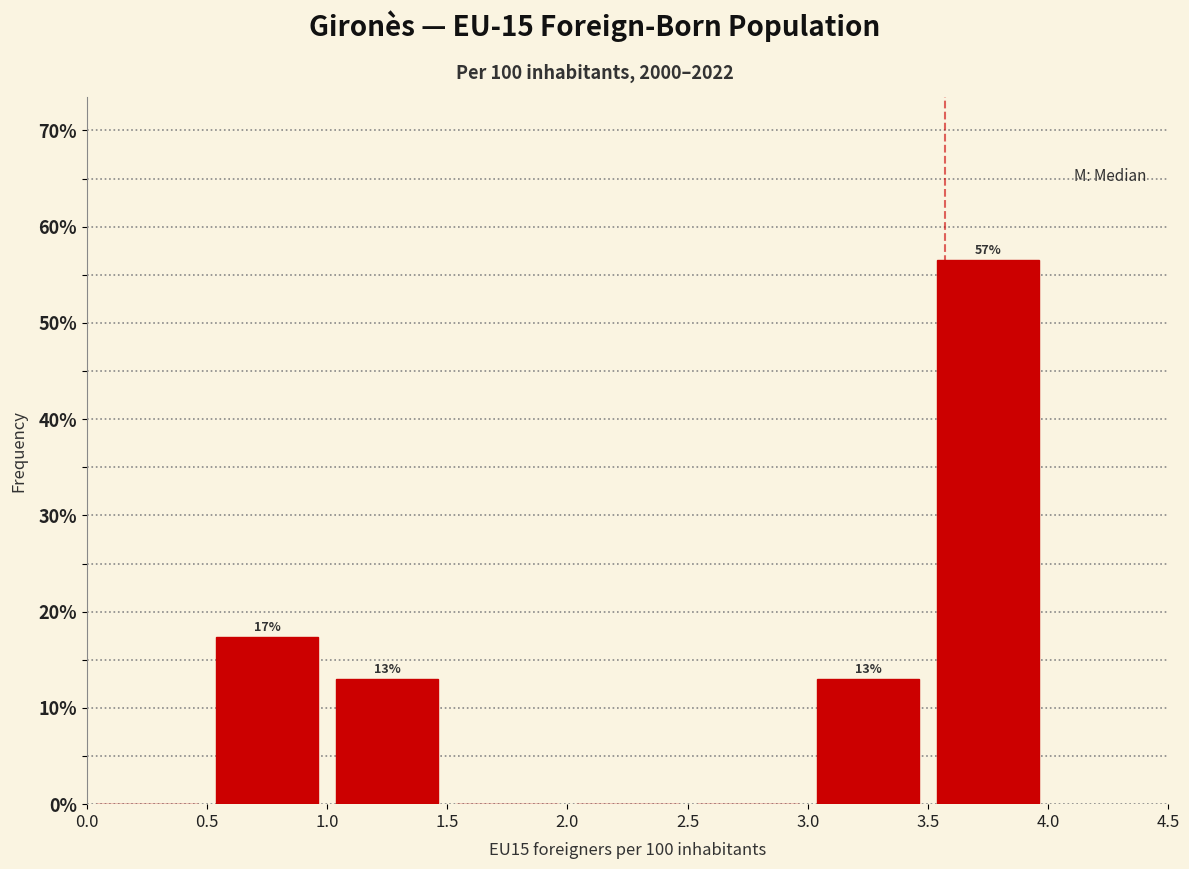

Which range on the x-axis has the tallest bar?

3.5 to 4.0